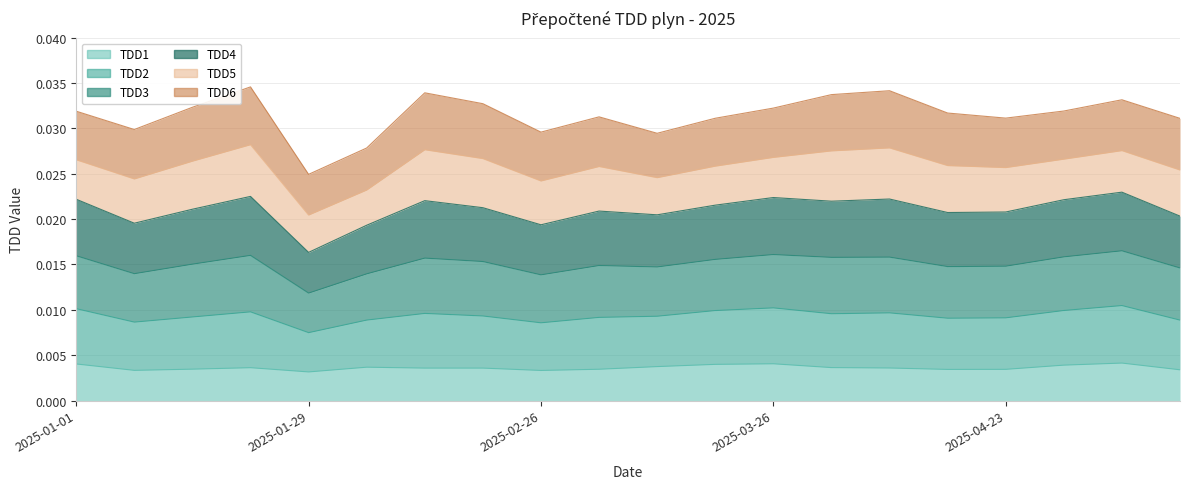

What position from the right is 2025-01-15?

18